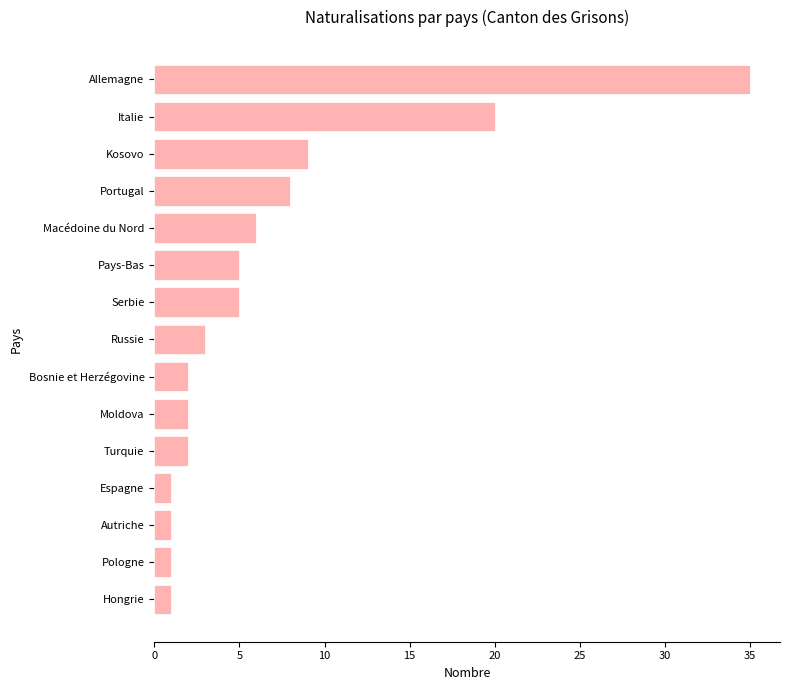

Reading bottom to top, transcribe all the data shown in this chart.

Hongrie=1	Pologne=1	Autriche=1	Espagne=1	Turquie=2	Moldova=2	Bosnie et Herzégovine=2	Russie=3	Serbie=5	Pays-Bas=5	Macédoine du Nord=6	Portugal=8	Kosovo=9	Italie=20	Allemagne=35